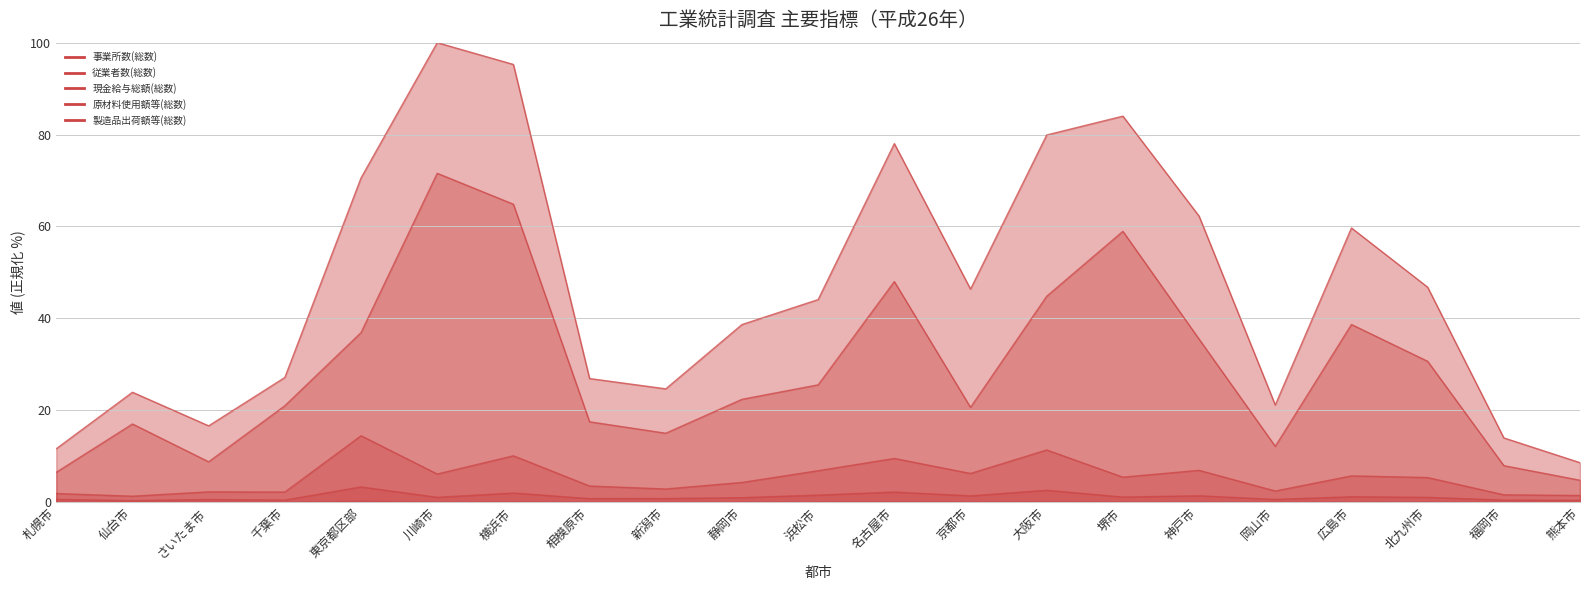

Is the value of 現金給与総額(総数) at 京都市 greater than the value of 製造品出荷額等(総数) at 神戸市?

No